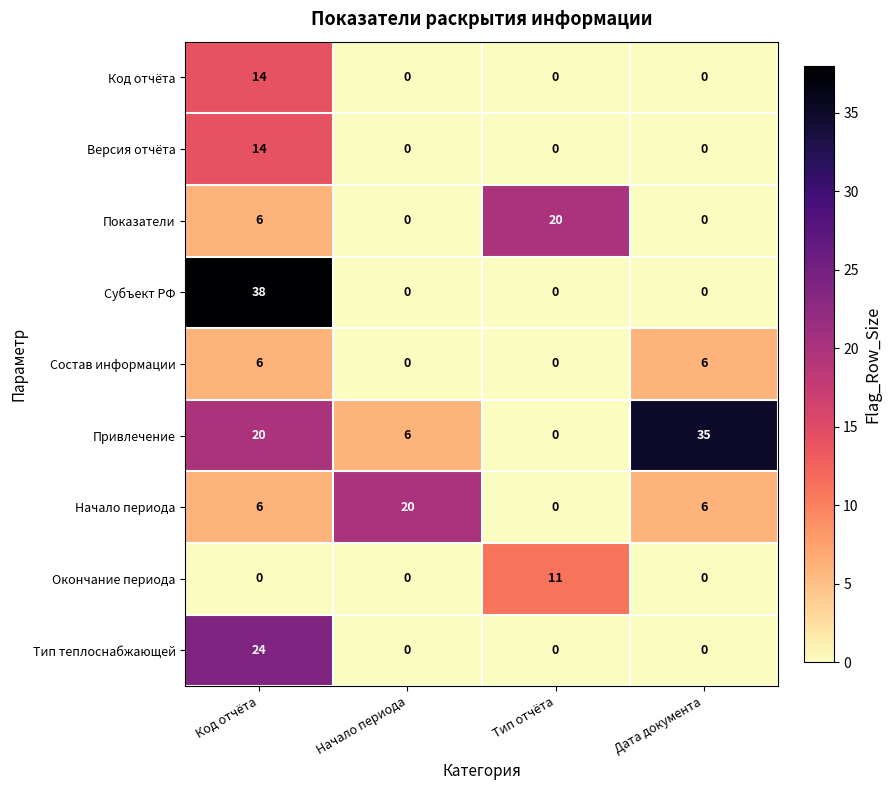

What is the total value across all series at Дата документа?

47